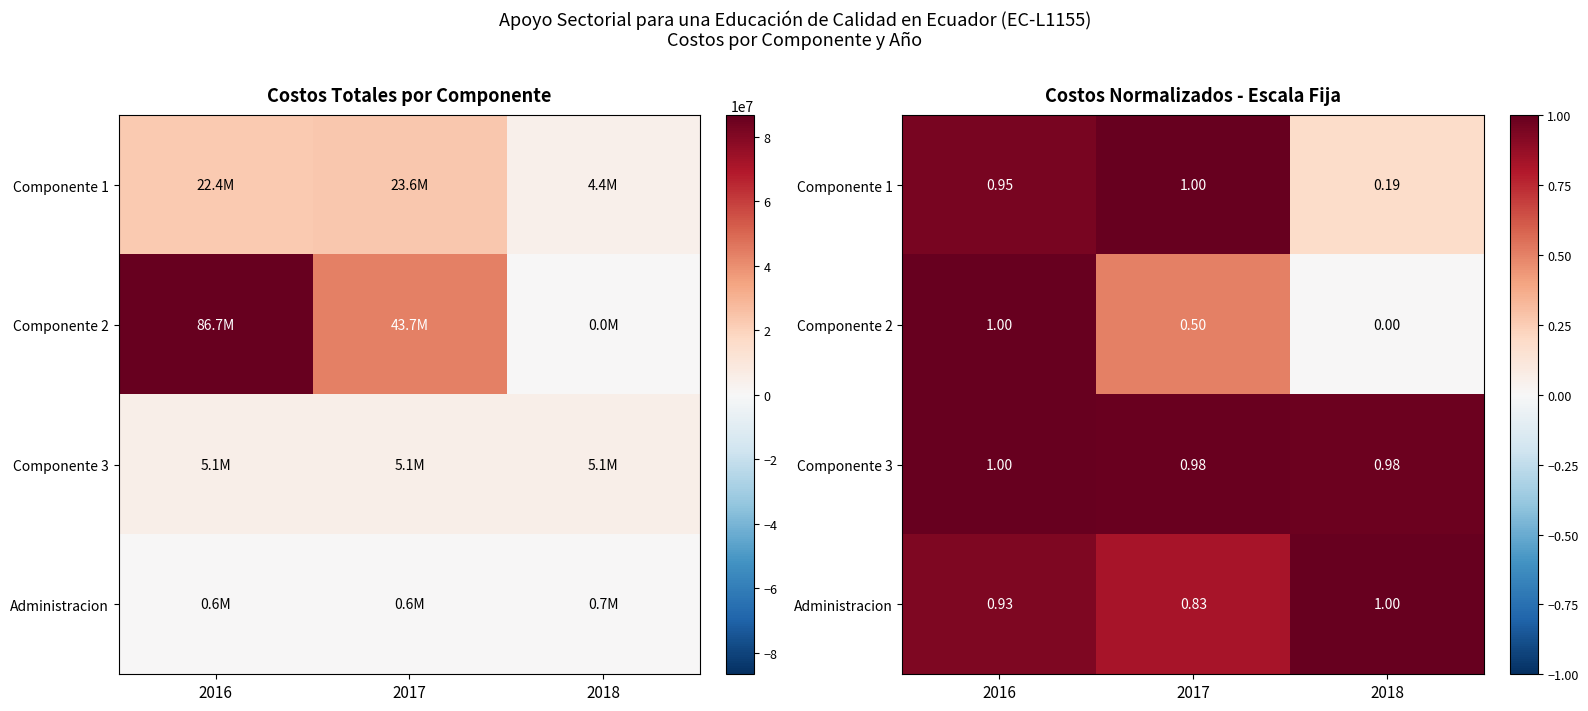

At how many categories does at least one series exceed 0?

3